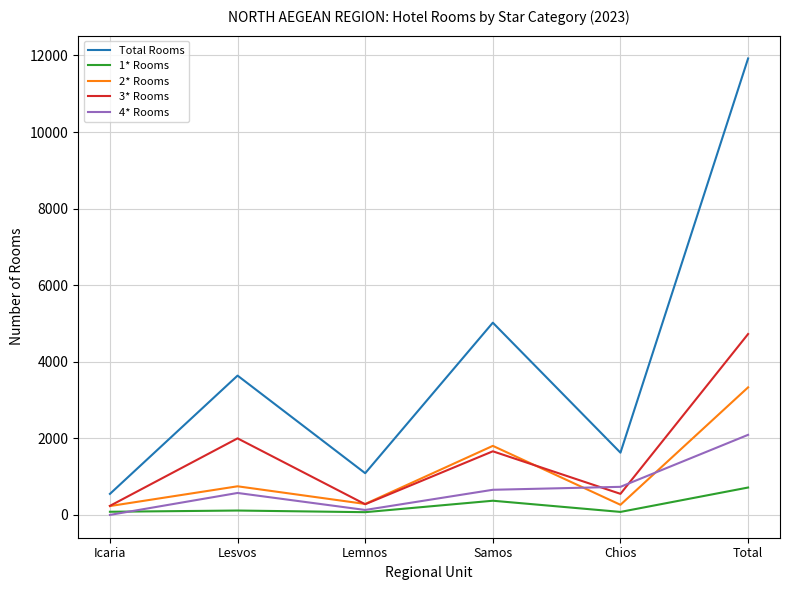

Between Lemnos and Total, which series saw the biggest shift?

Total Rooms